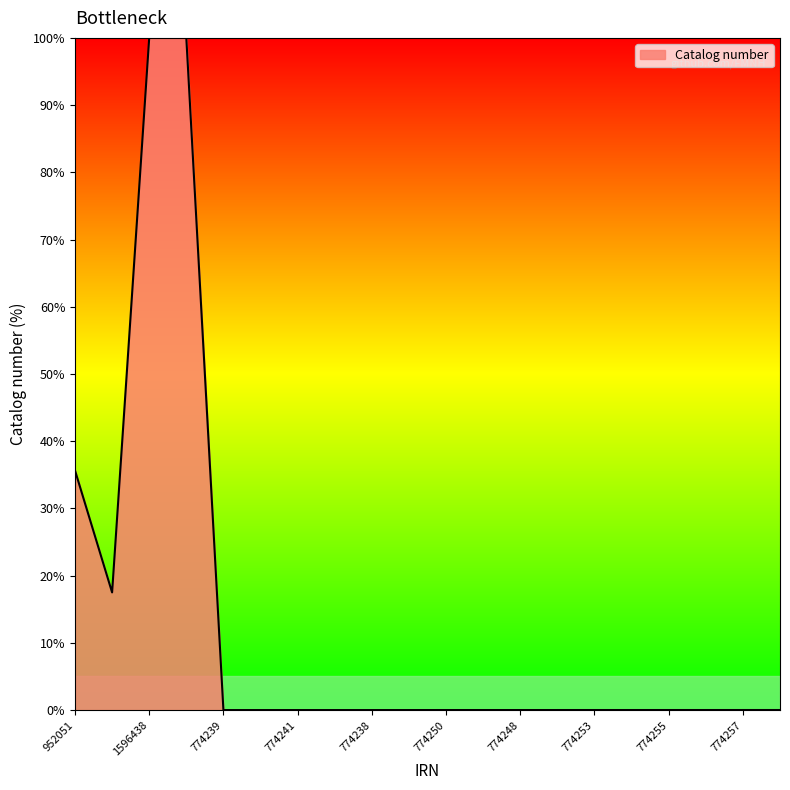

What is the greatest value displayed?

100.0